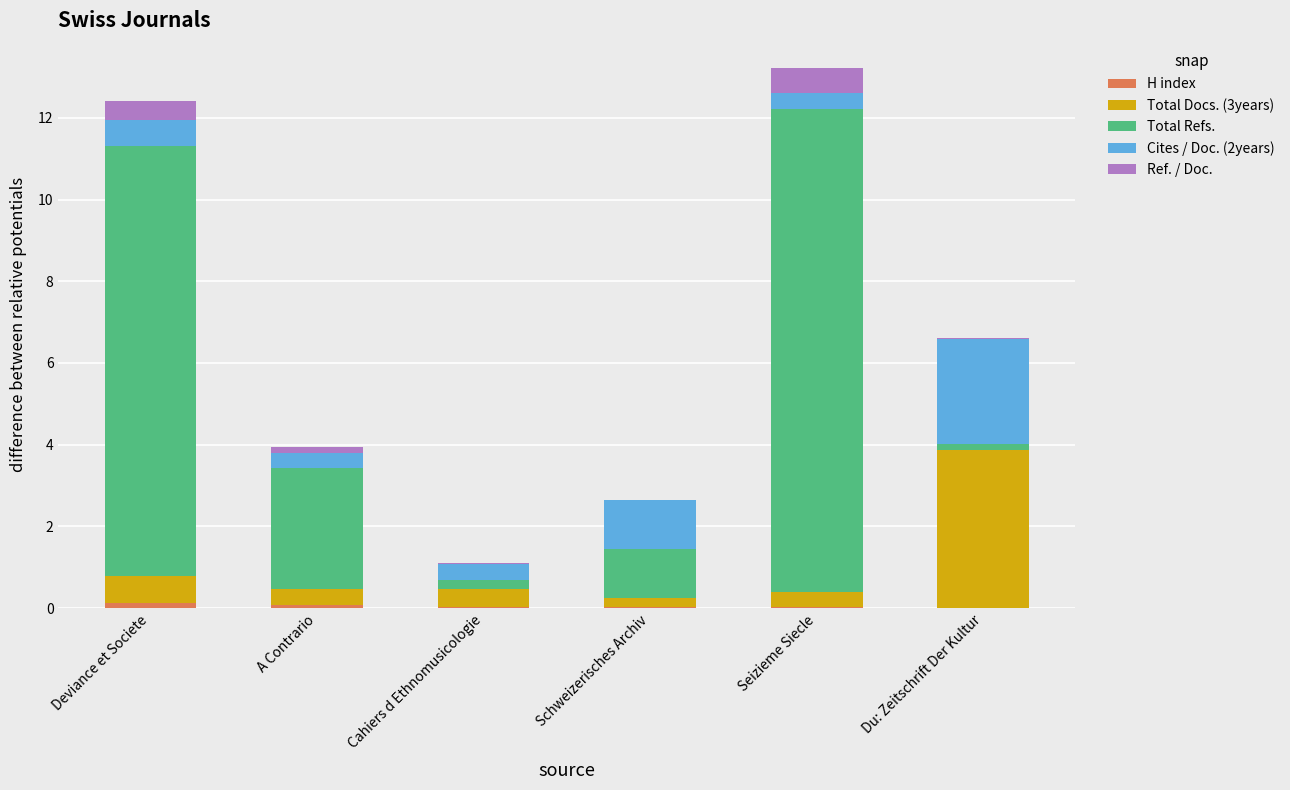

Rank the series at Du: Zeitschrift Der Kultur from lowest to highest value.

Ref. / Doc., H index, Total Refs., Cites / Doc. (2years), Total Docs. (3years)